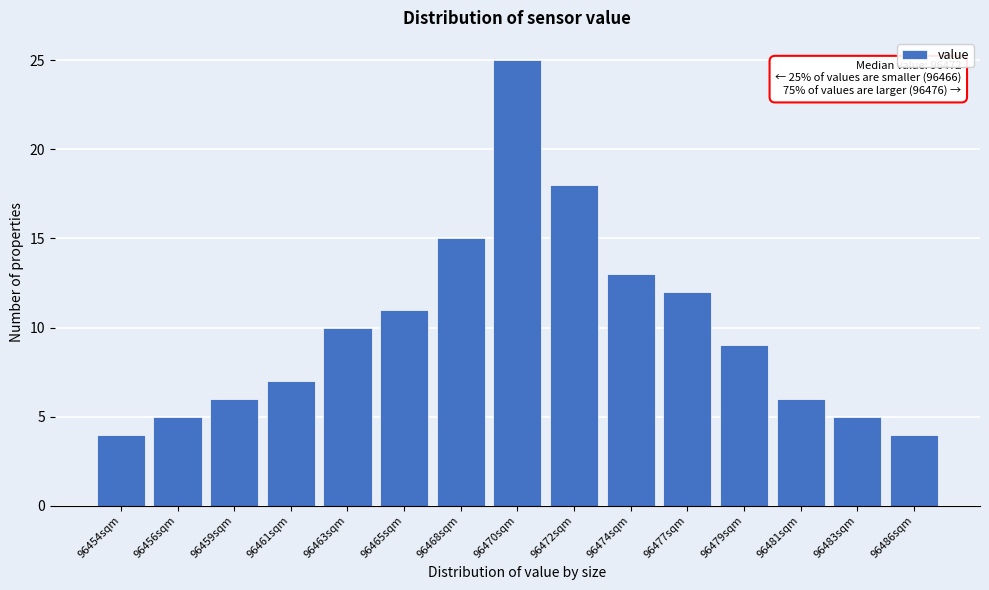

Reading left to right, transcribe all the data shown in this chart.

4	5	6	7	10	11	15	25	18	13	12	9	6	5	4